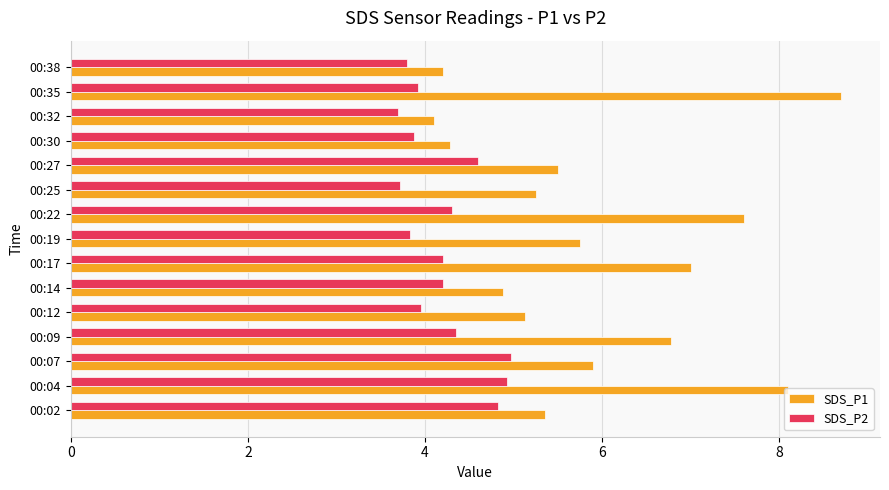

Is it true that SDS_P2 equals 2.6 at 00:12?

False